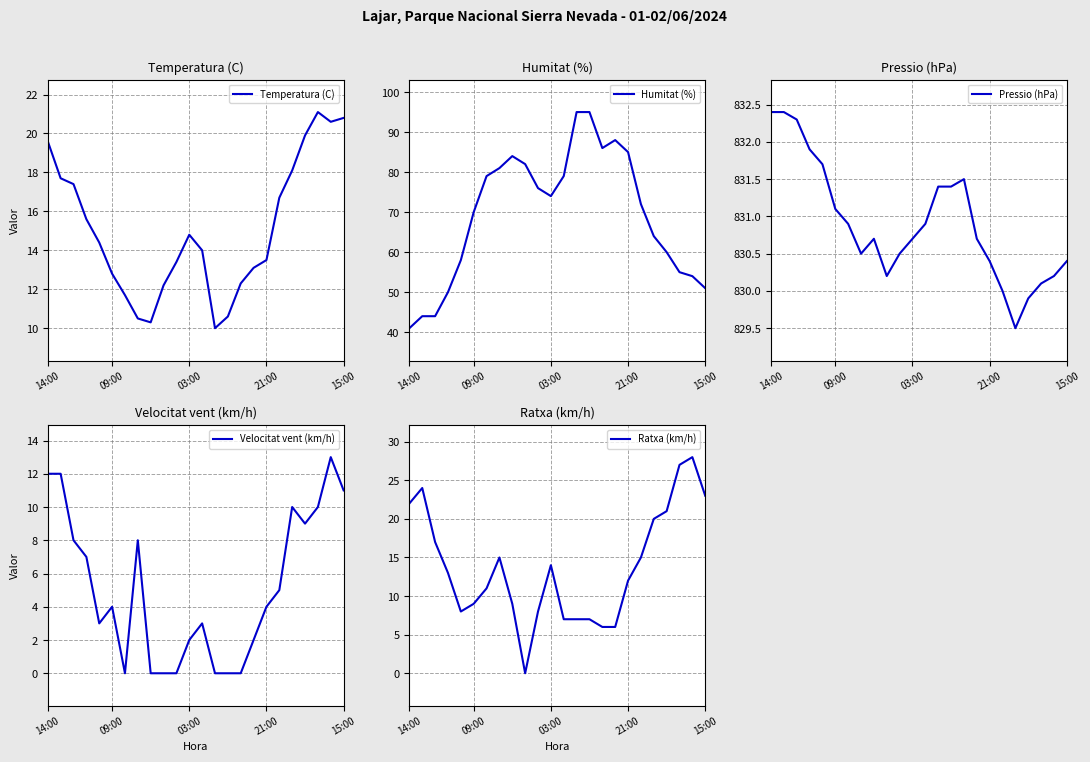

Which series has the largest total across all categories?

Pressio (hPa)